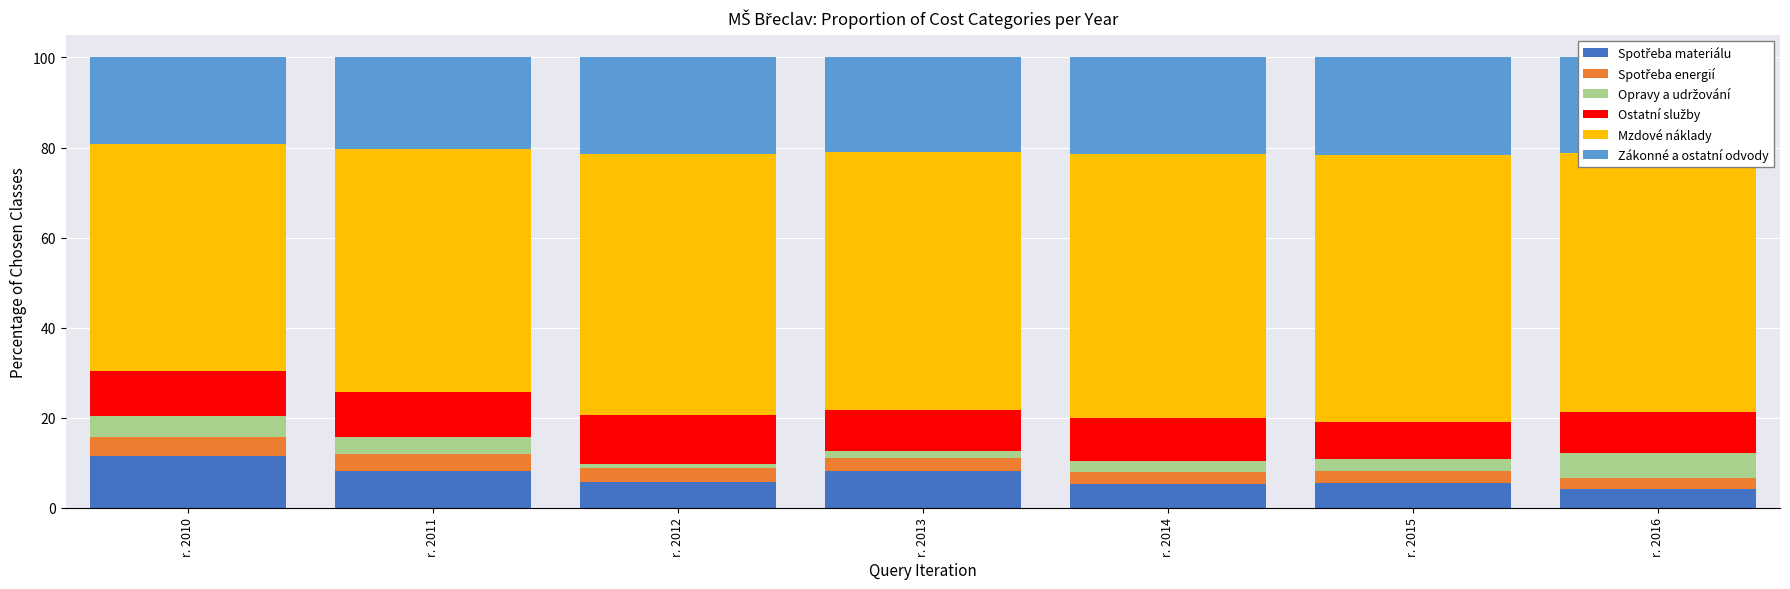

How many data points does each series have?

7